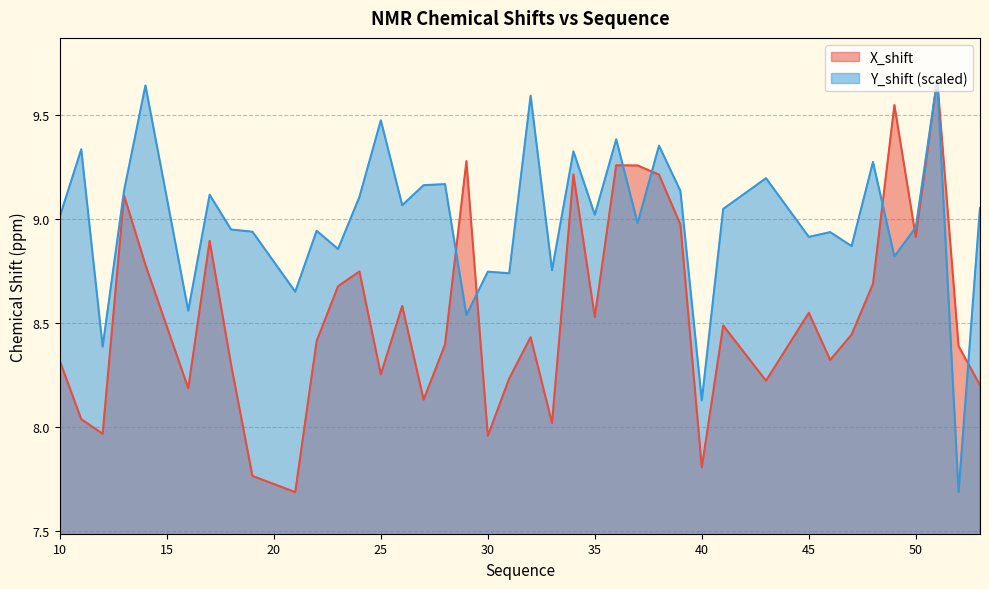

What is the difference between the maximum and second lowest values in the X_shift series?

1.9